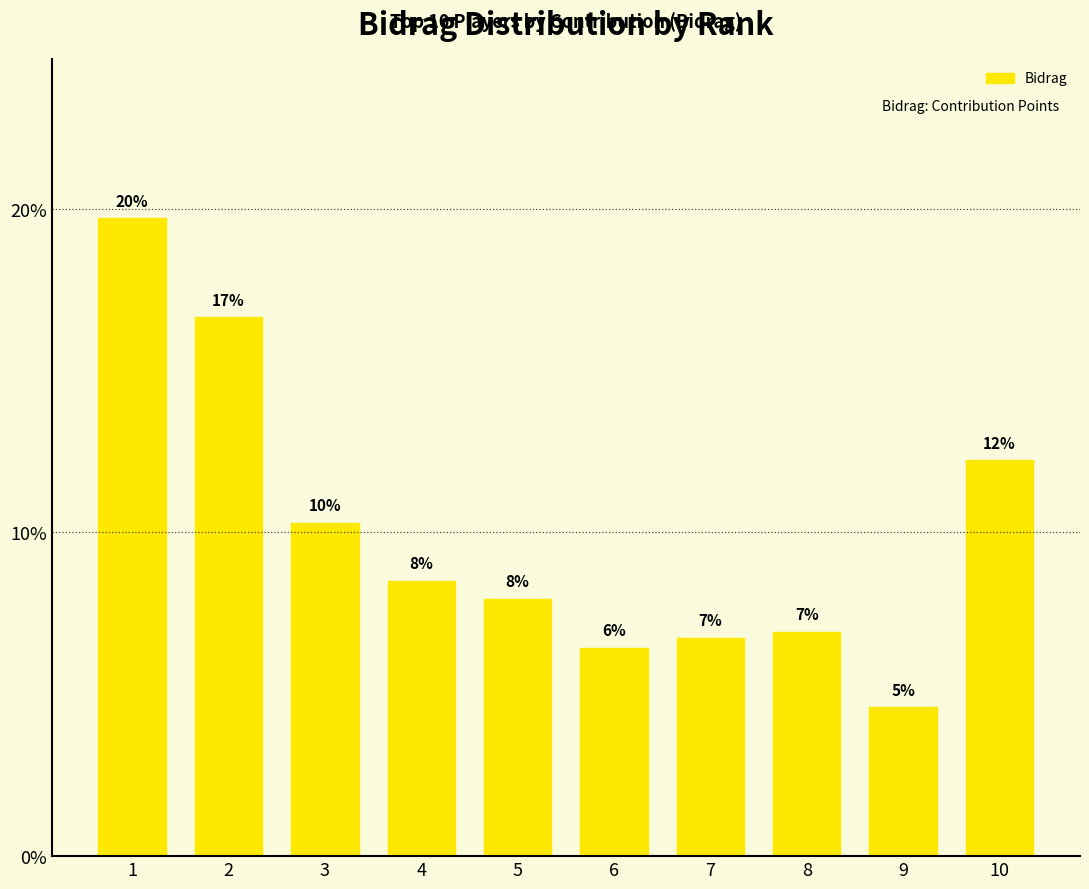

At which label does the data first exceed 8?

1